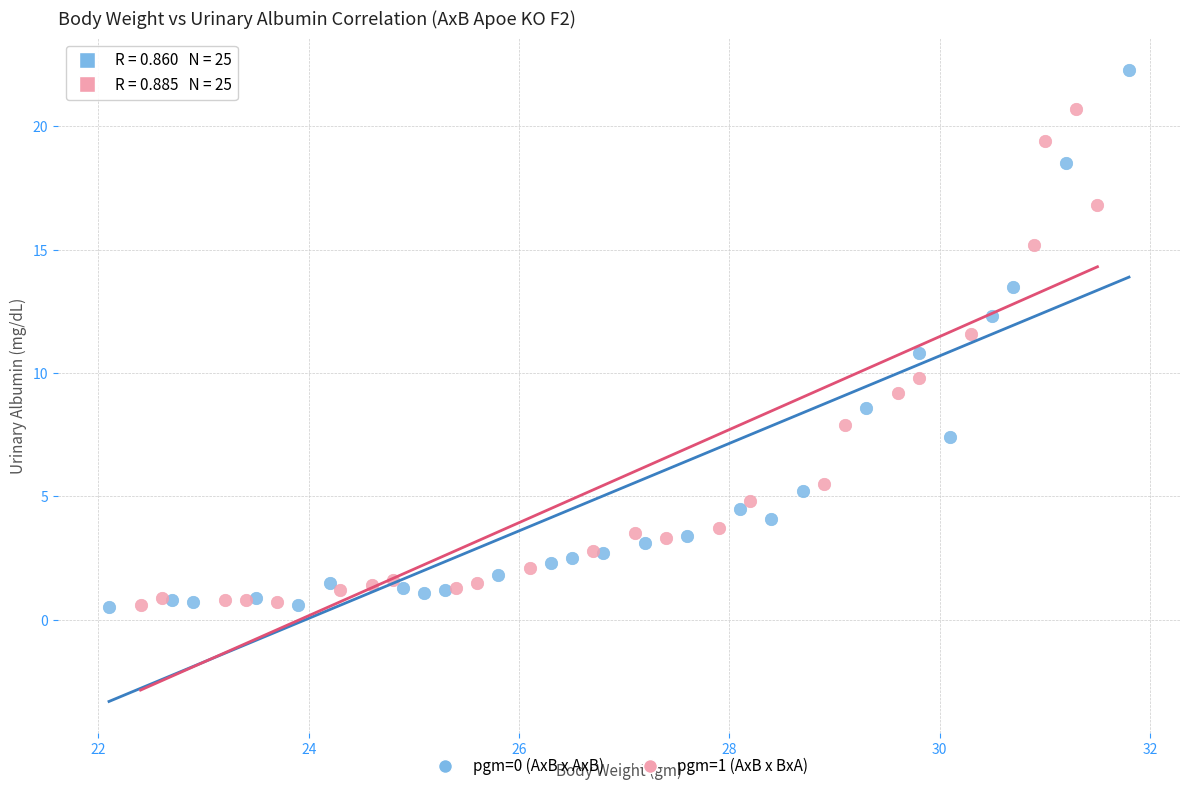

Which series reaches the maximum Y coordinate?

pgm=0 (AxB x AxB)